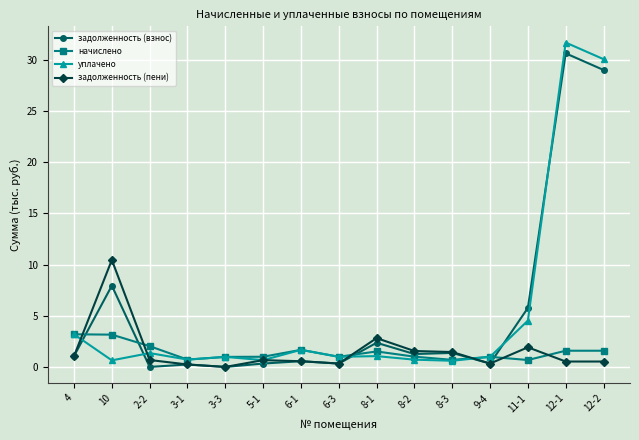

Which category has the highest value in the уплачено series?

12-1